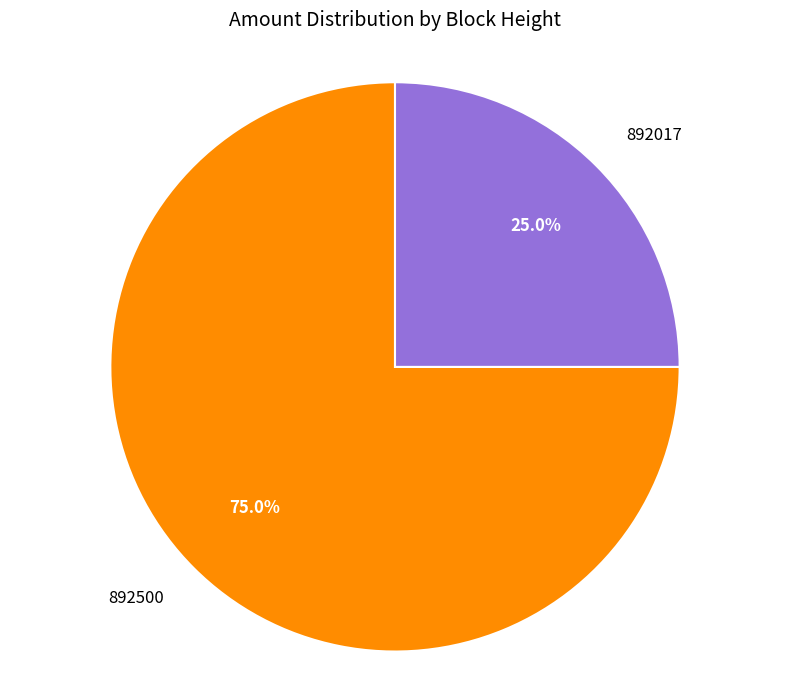

How many segments does this pie chart have?

2